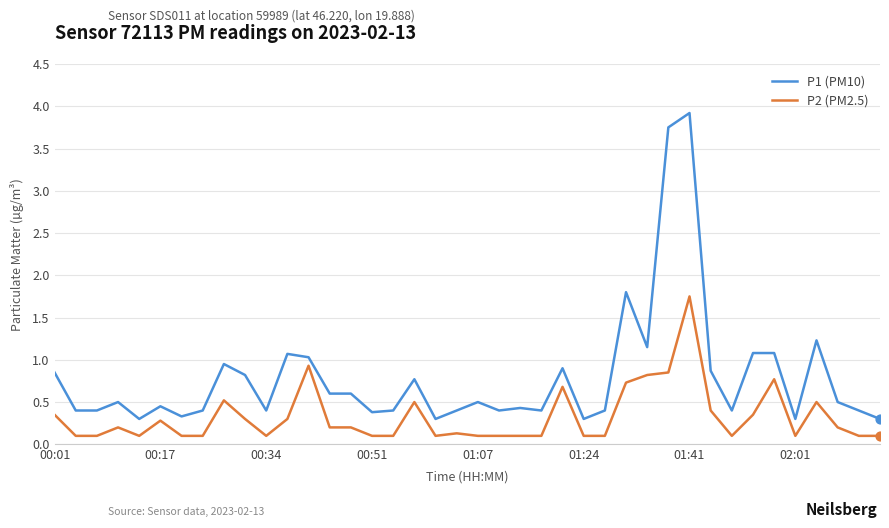

Which series has the largest range (max minus min)?

P1 (PM10)